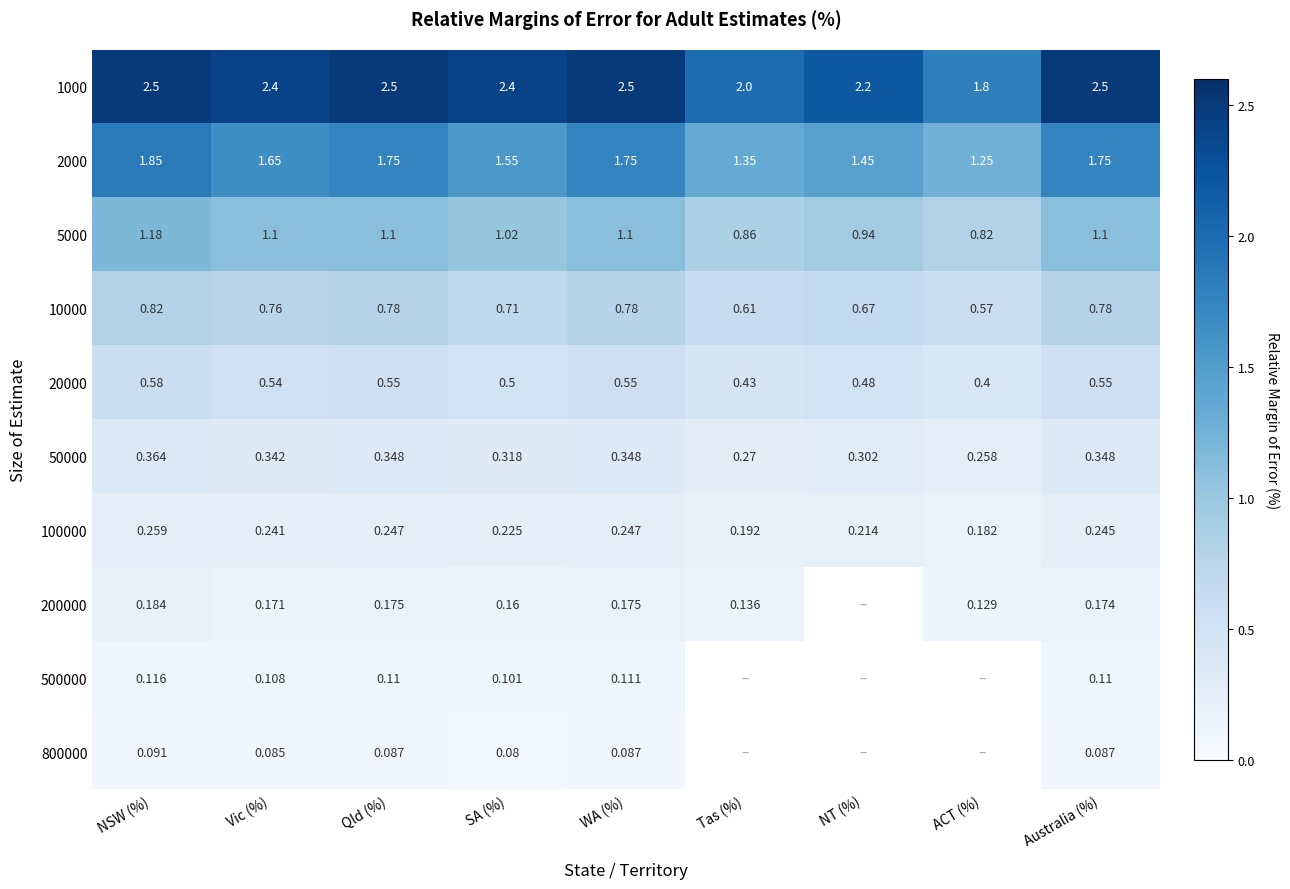

Is the value of 2000 at ACT (%) greater than the value of 5000 at Vic (%)?

Yes